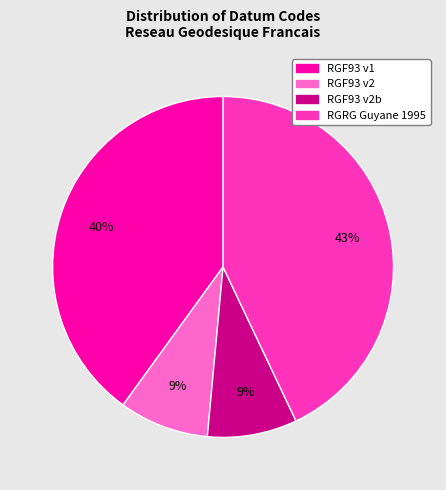

To the nearest percent, what is the combined percentage of RGF93 v2 and RGF93 v1?

49%